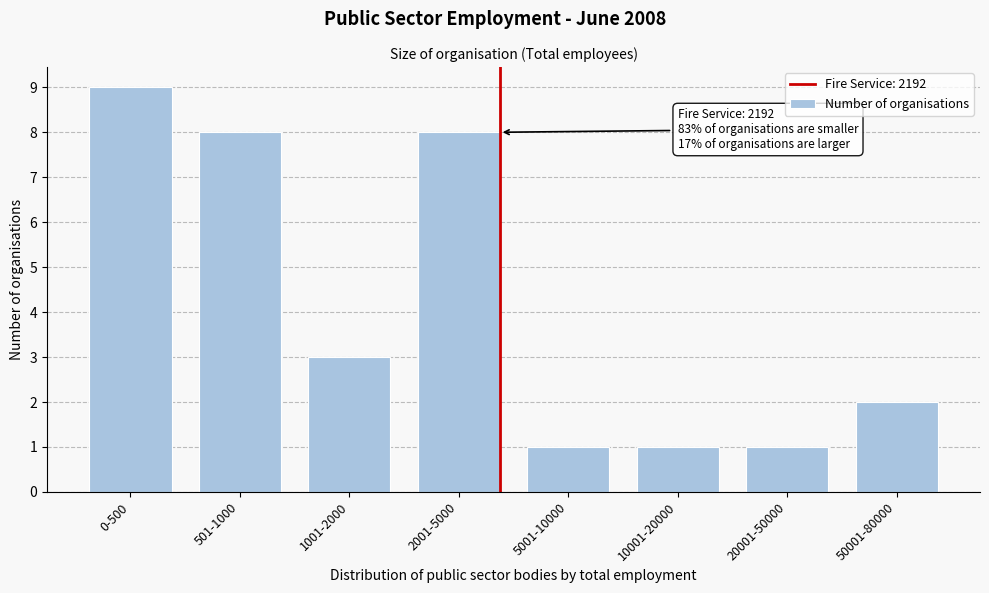

Reading left to right, list all the values displayed in this chart.

9	8	3	8	1	1	1	2